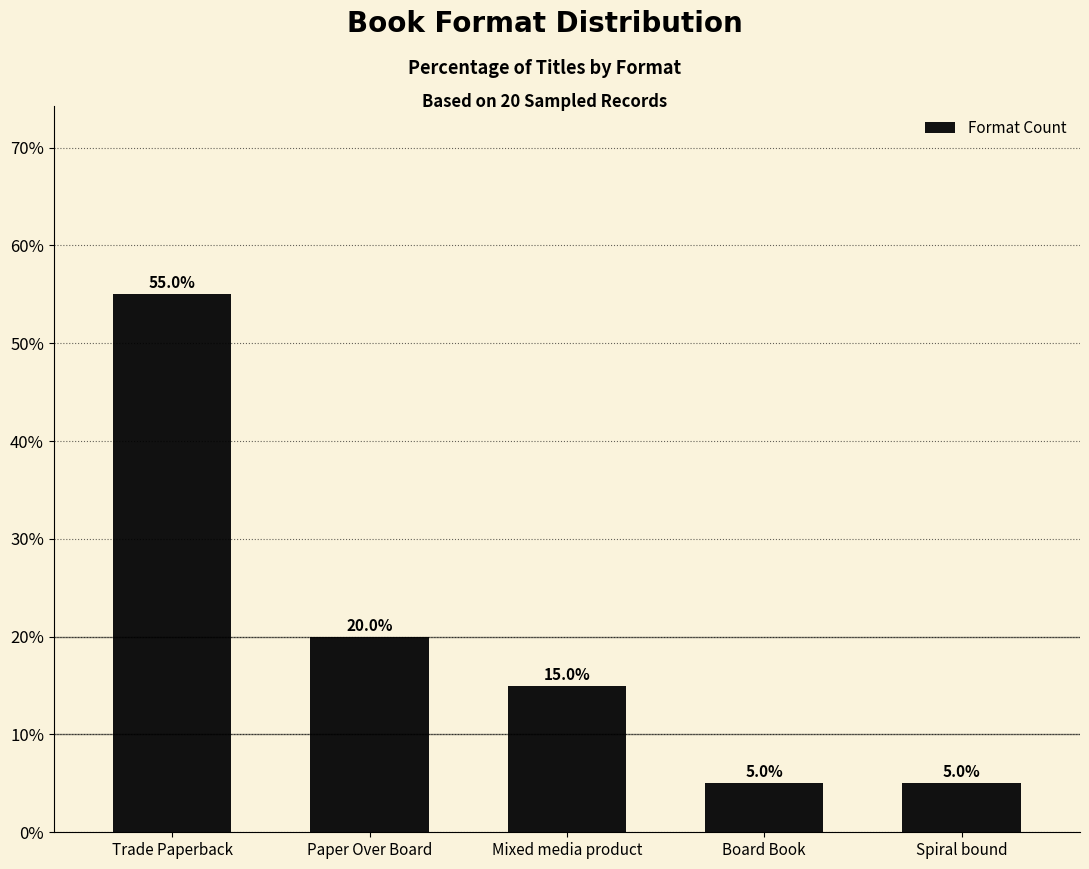

What is the difference between the values at Board Book and Trade Paperback?

50.0